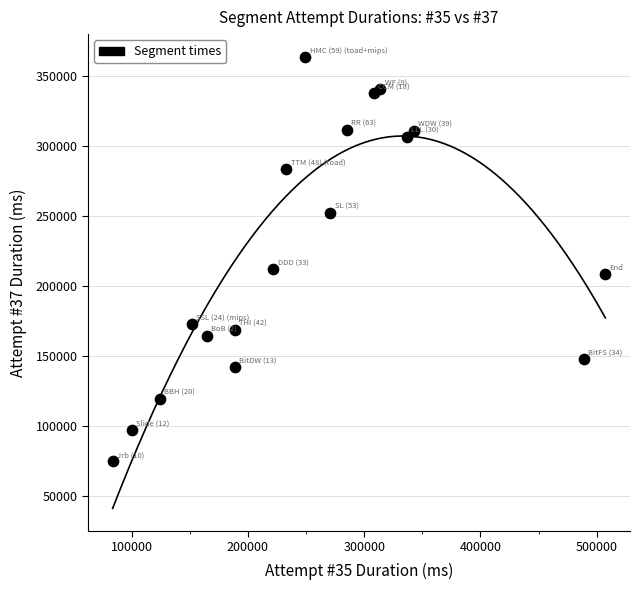

What is the range of X values (max minus min)?

423606